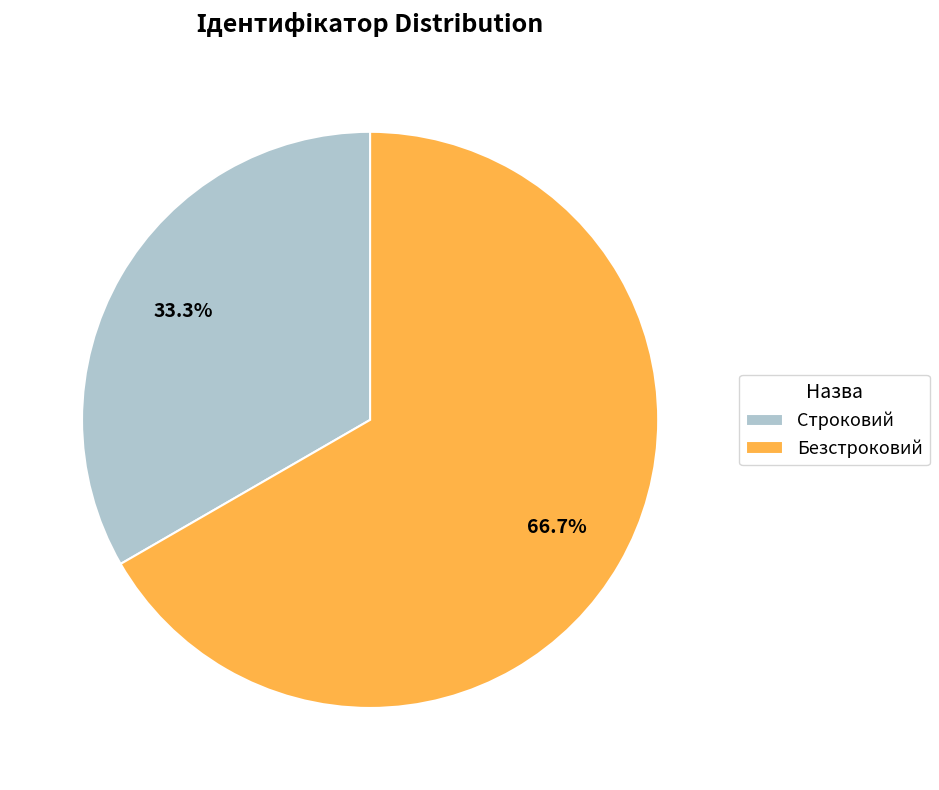

Count the number of slices in the pie.

2